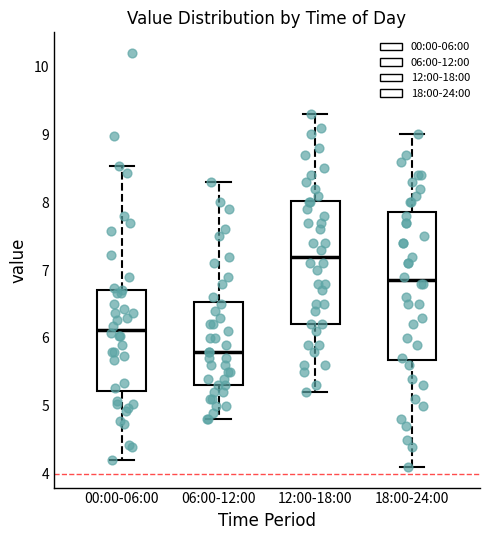

Reading left to right, read every box against the y-axis: the position of its median line, the range the box covers, and the ends of its whiskers. The values are not printed on the chart, so give them approximately, as read against the axis.

00:00-06:00: median 6.1, box 5.2 to 6.7, whiskers 4.2 to 8.5
06:00-12:00: median 5.8, box 5.3 to 6.5, whiskers 4.8 to 8.3
12:00-18:00: median 7.2, box 6.2 to 8.0, whiskers 5.2 to 9.3
18:00-24:00: median 6.9, box 5.7 to 7.9, whiskers 4.1 to 9.0